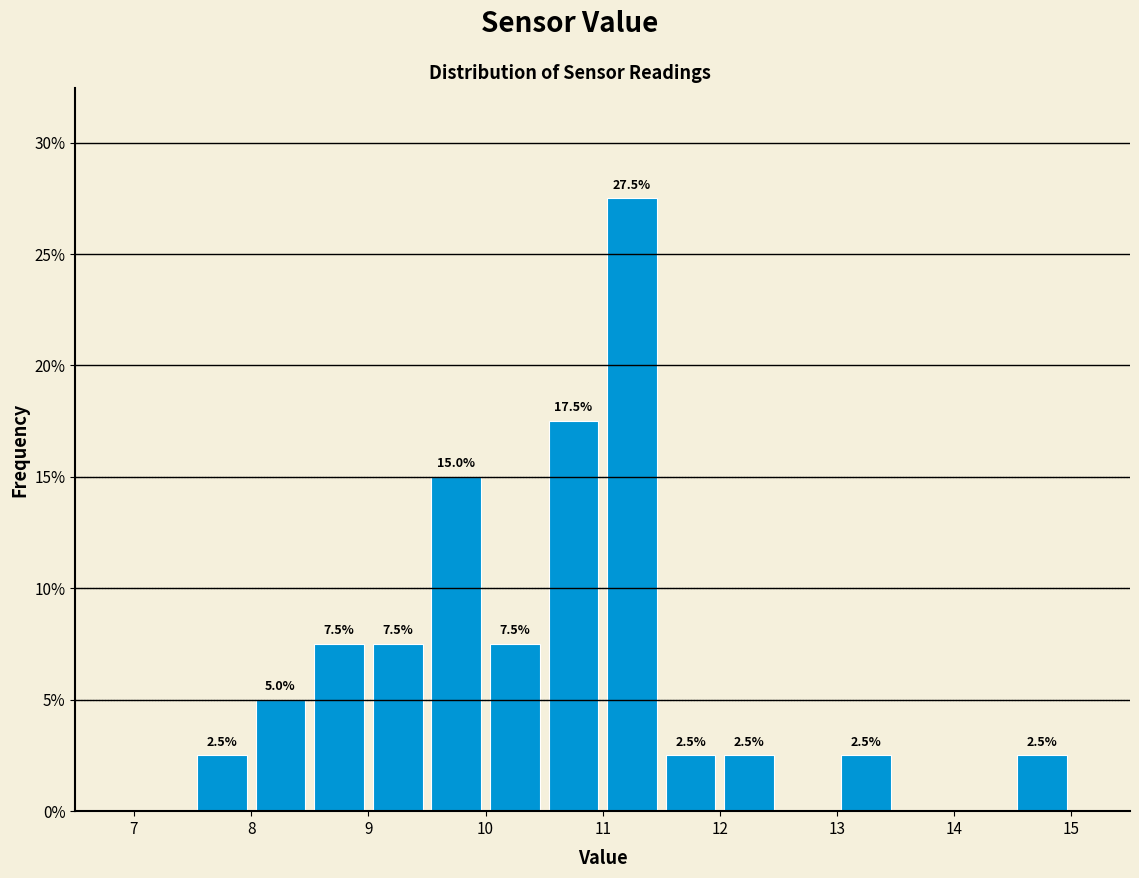

Over which range of the x-axis is the bar tallest?

11.0 to 11.5